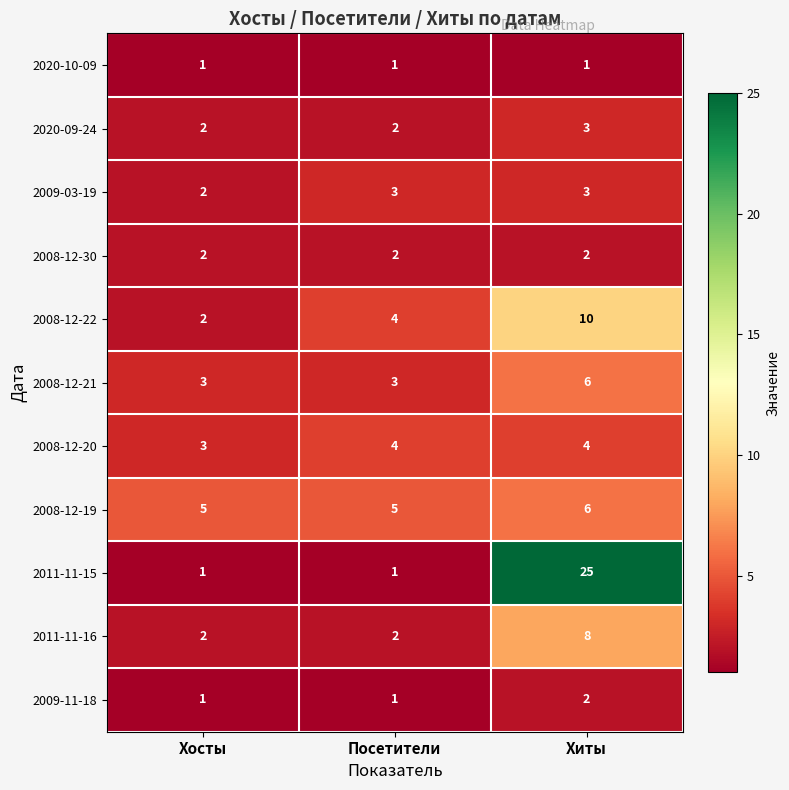

Which series has the largest range (max minus min)?

2011-11-15